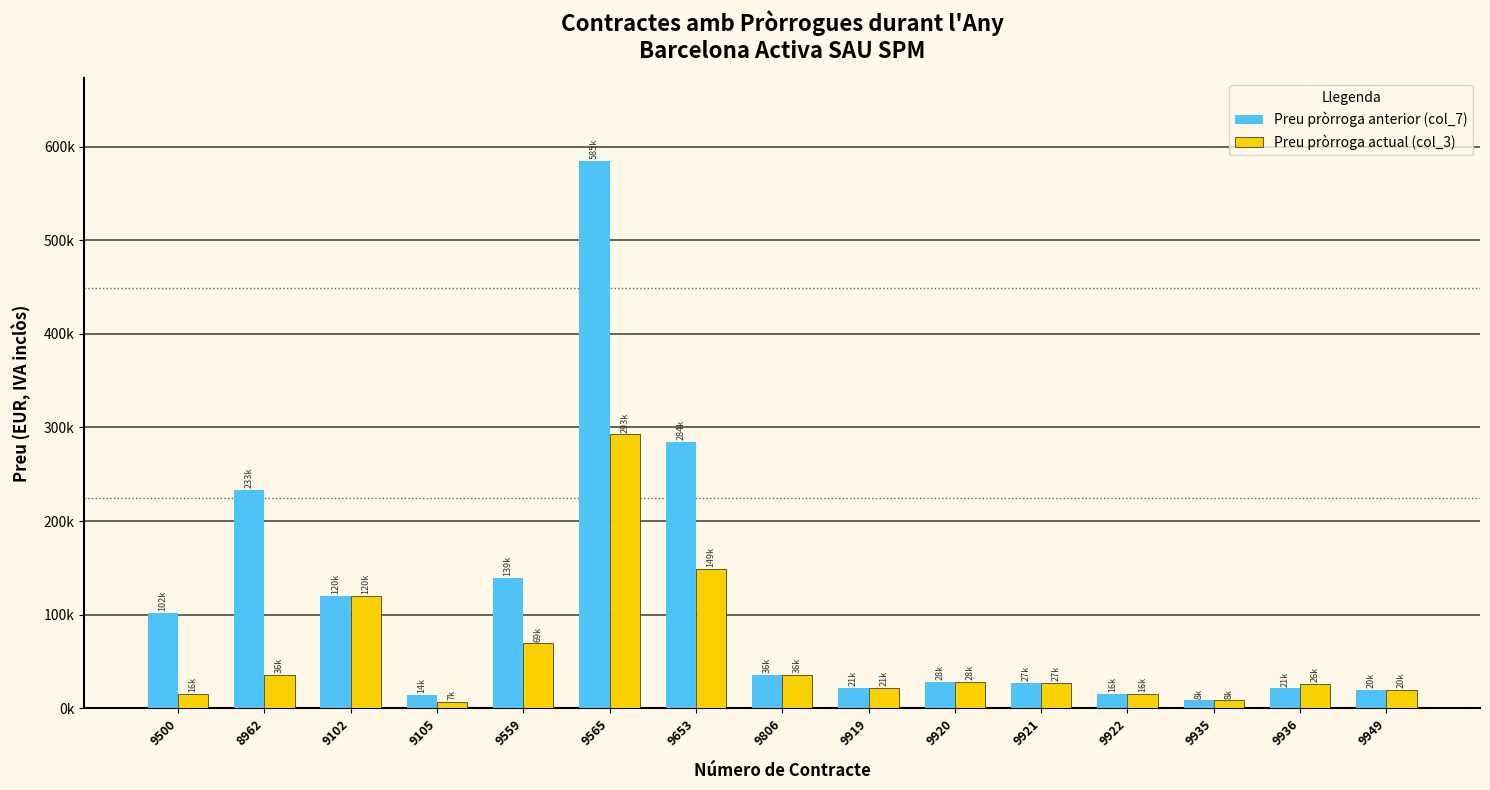

What position from the right is 8962?

14